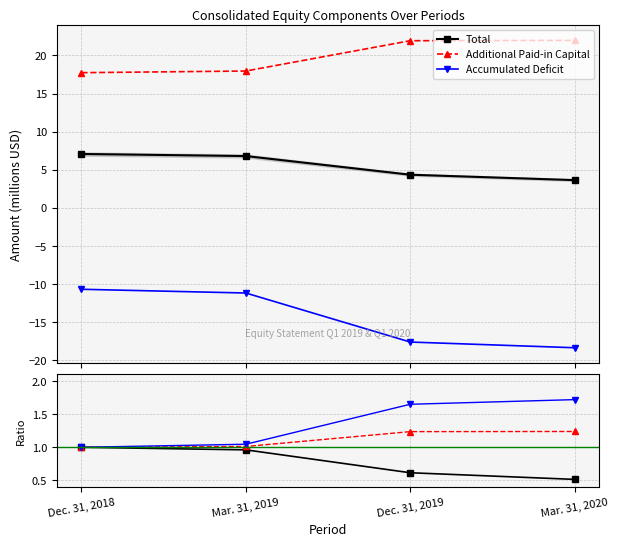

True or false: Total and Additional Paid-in Capital intersect in this chart.

False